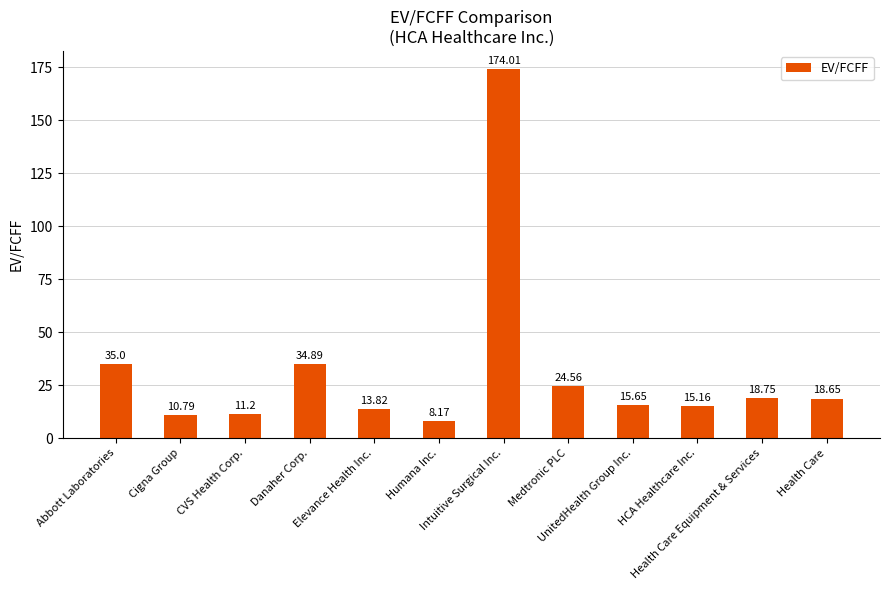

How many distinct data groups are displayed?

1